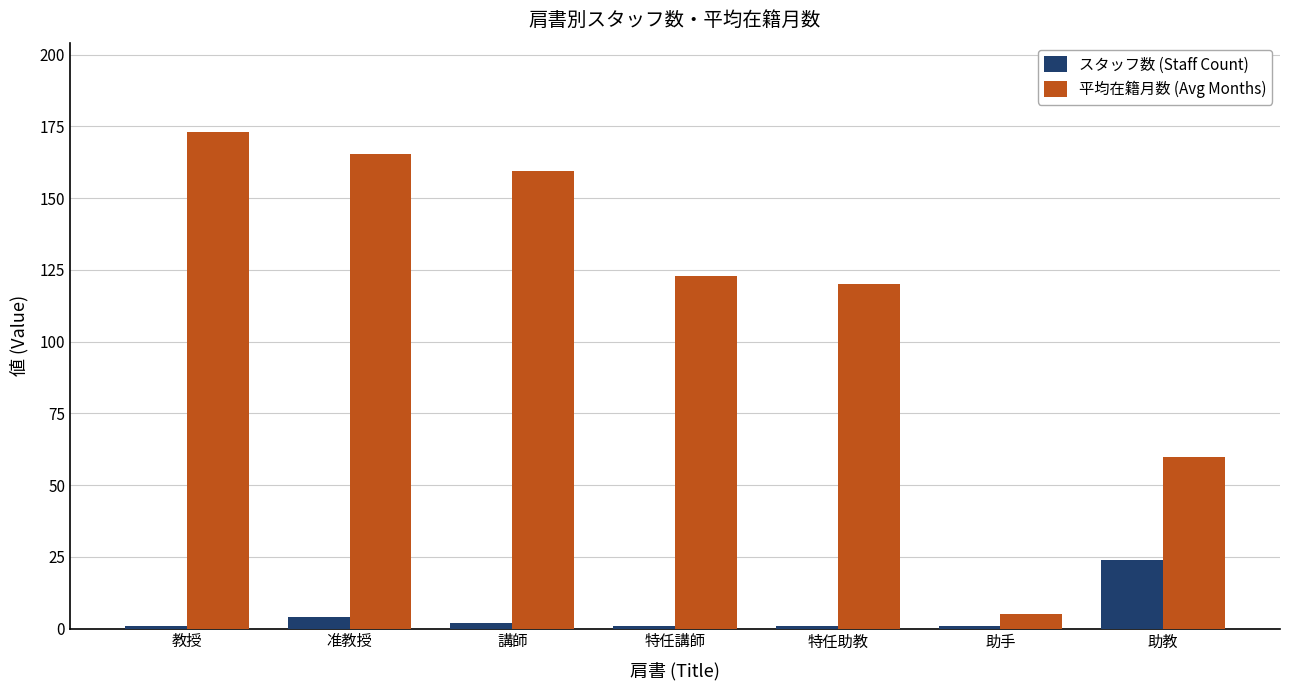

What is the difference between the highest and lowest values at 准教授?

161.2